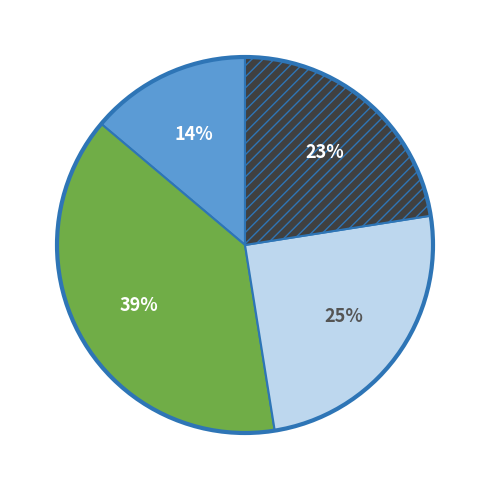

Count the number of slices in the pie.

4